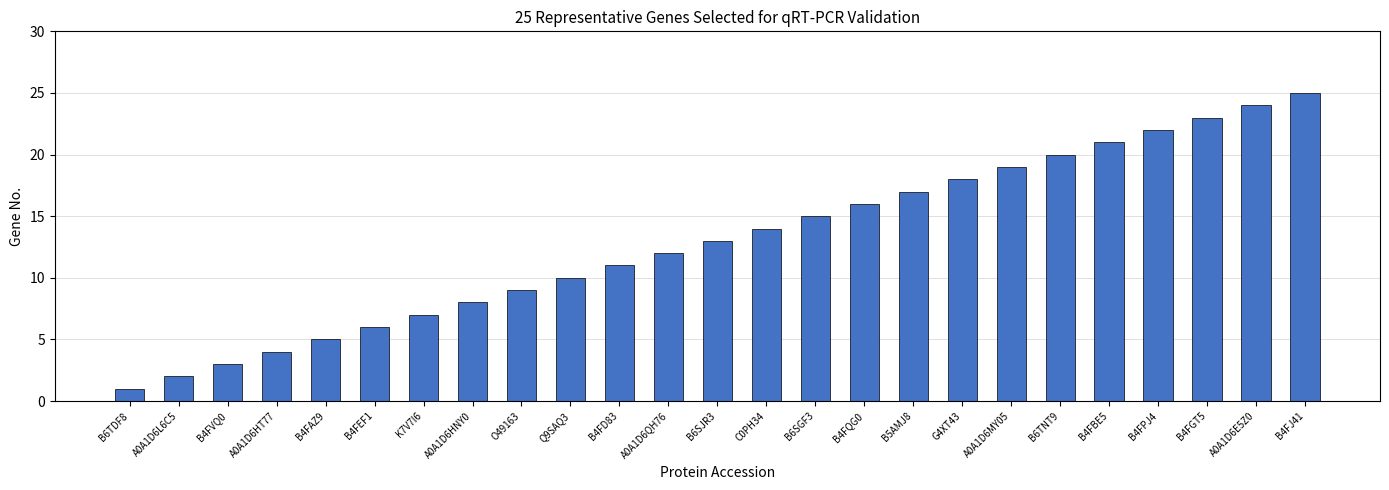

What is the difference between the second highest and minimum values?

23